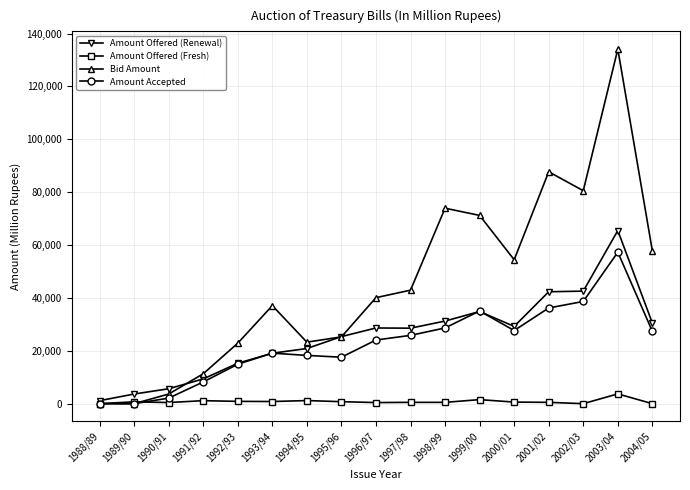

At which category does Bid Amount reach its first local peak?

1993/94